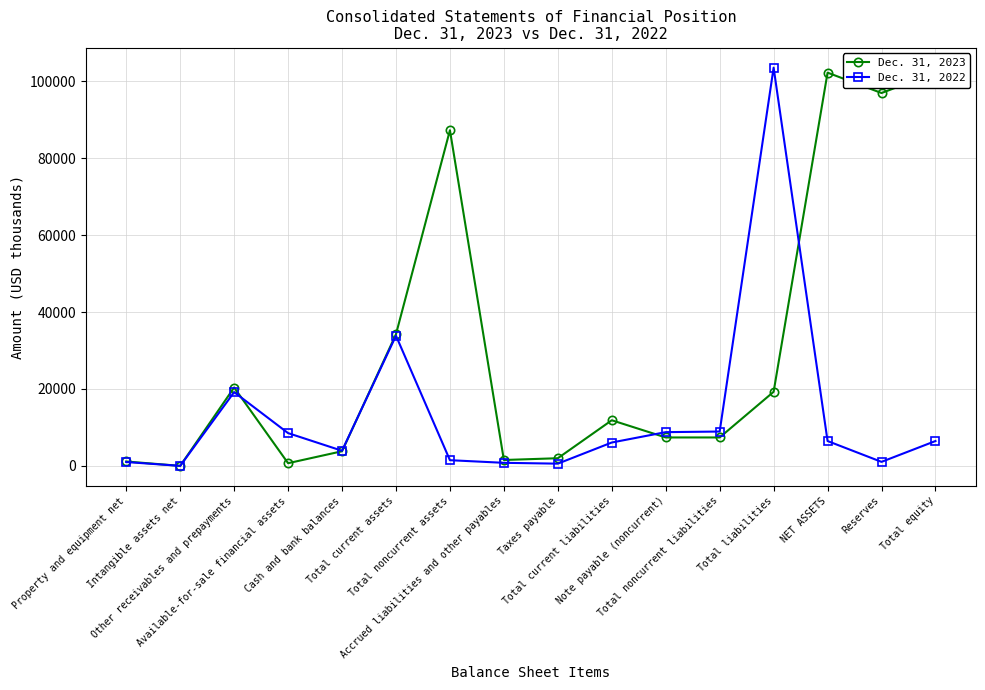

What is the sum of all Dec. 31, 2023 values?

498405